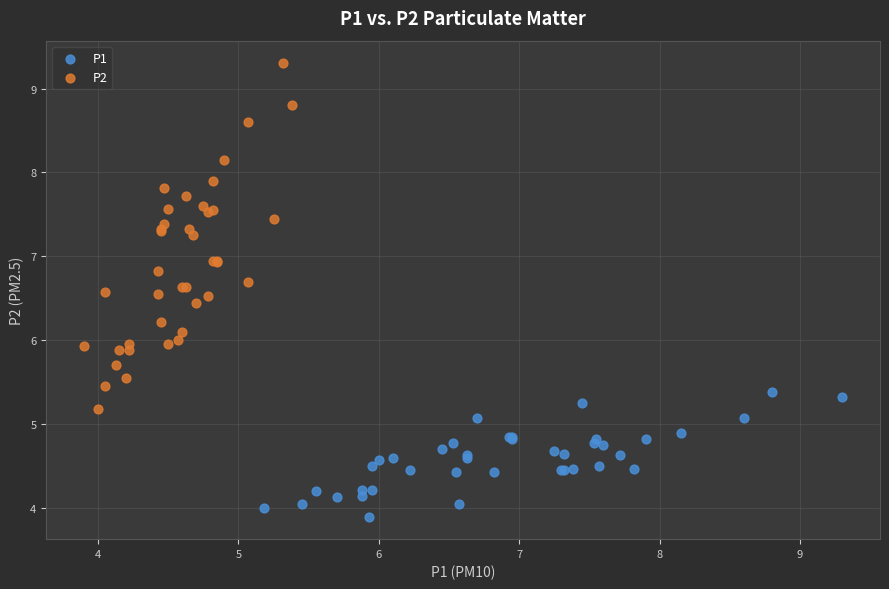

Which series reaches the maximum Y coordinate?

P2